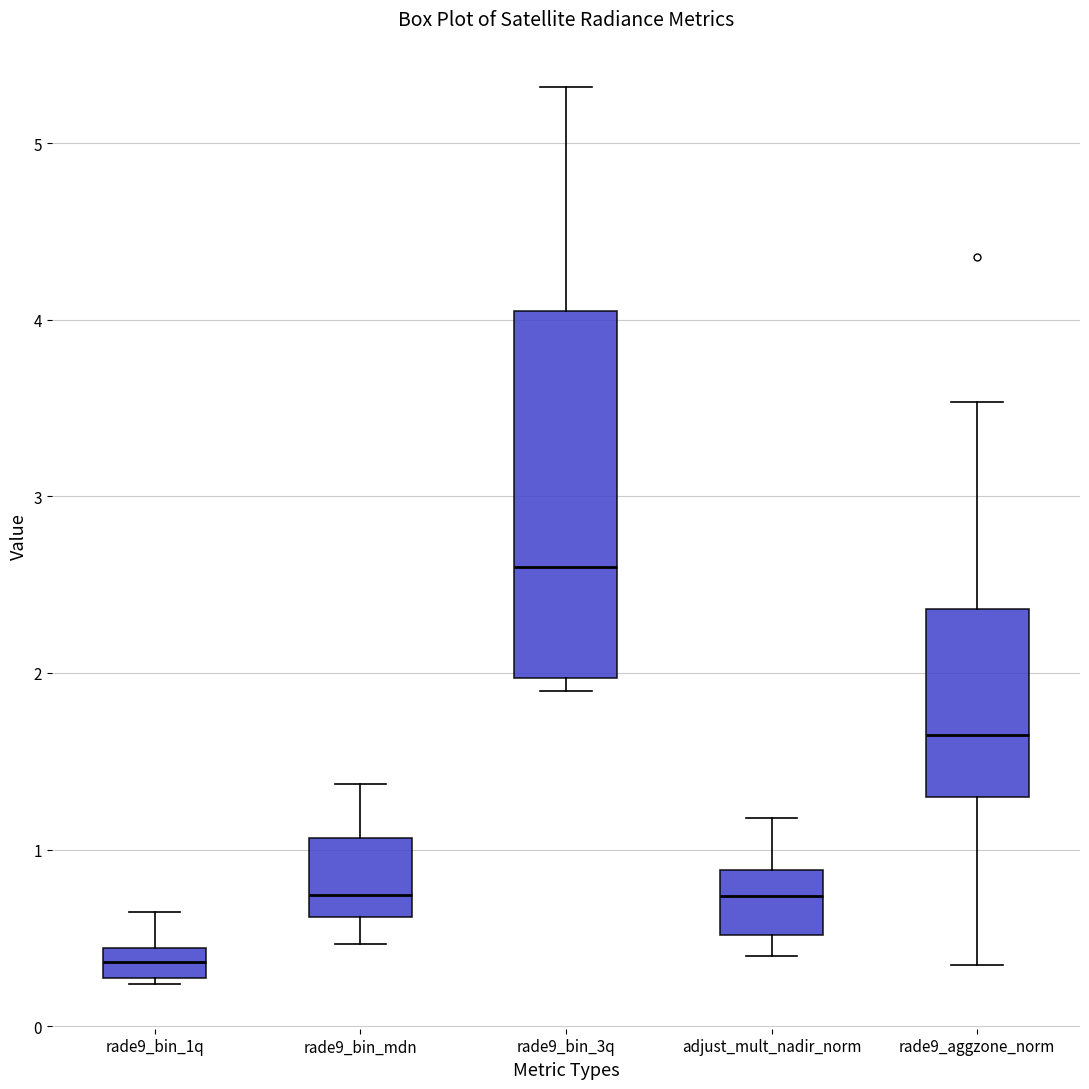

Comparing the boxes themselves (not the whiskers), which one is the tallest?

rade9_bin_3q